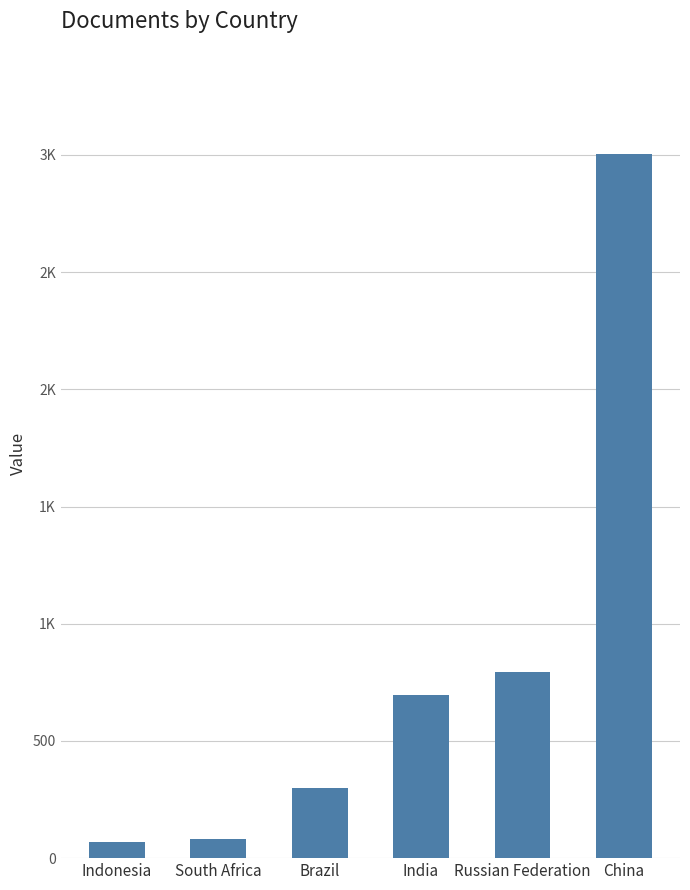

Reading left to right, extract all data points from this chart.

67	83	300	697	796	3002